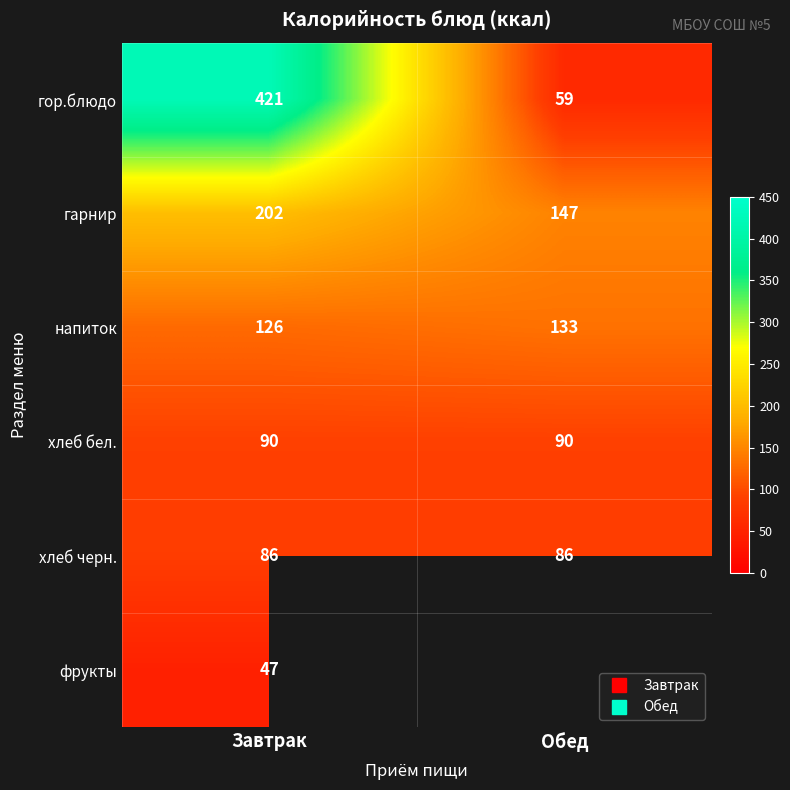

The напиток series shows 133.0 at Обед. True or false?

True